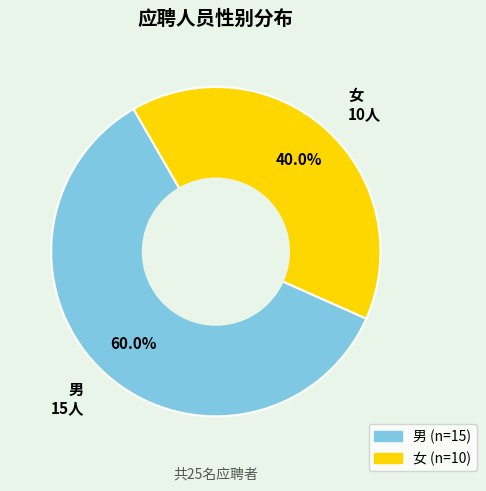

Does 女 account for over 50% of the chart?

No